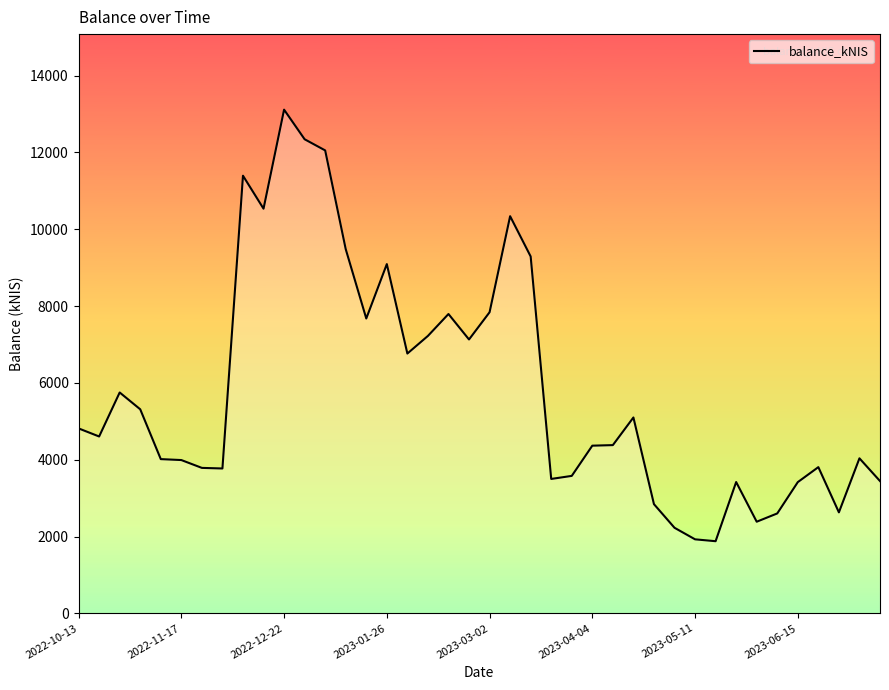

What is the difference between the maximum and minimum values?

11237.4